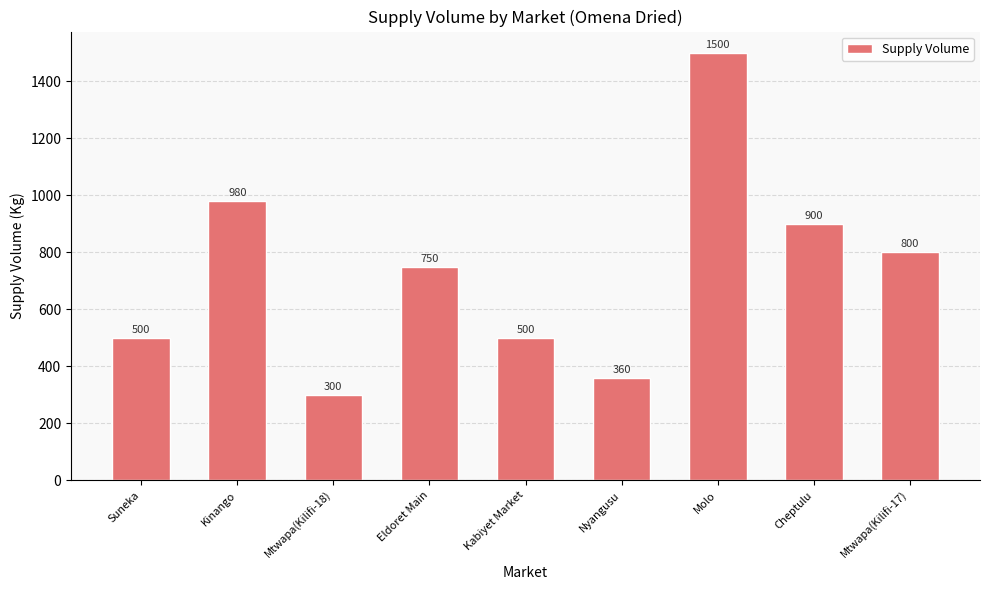

What is the difference between the values at Kabiyet Market and Eldoret Main?

250